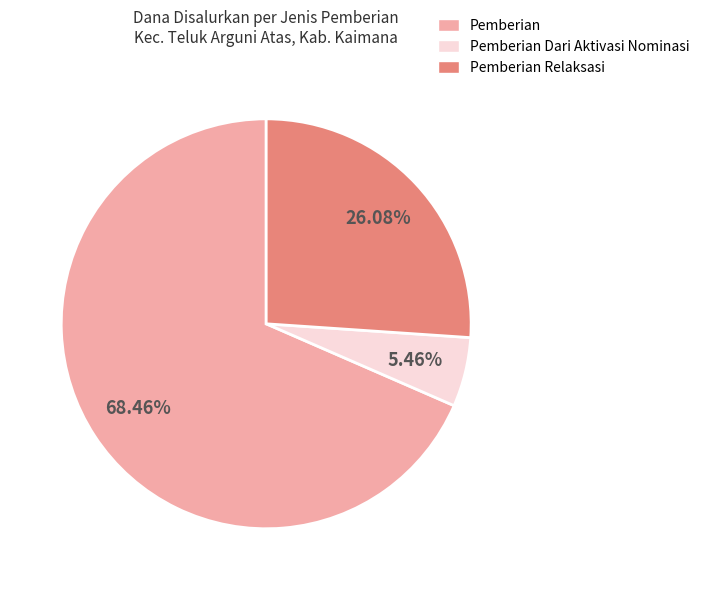

Approximately how many times larger is the value at Pemberian Relaksasi compared to Pemberian?

0.4